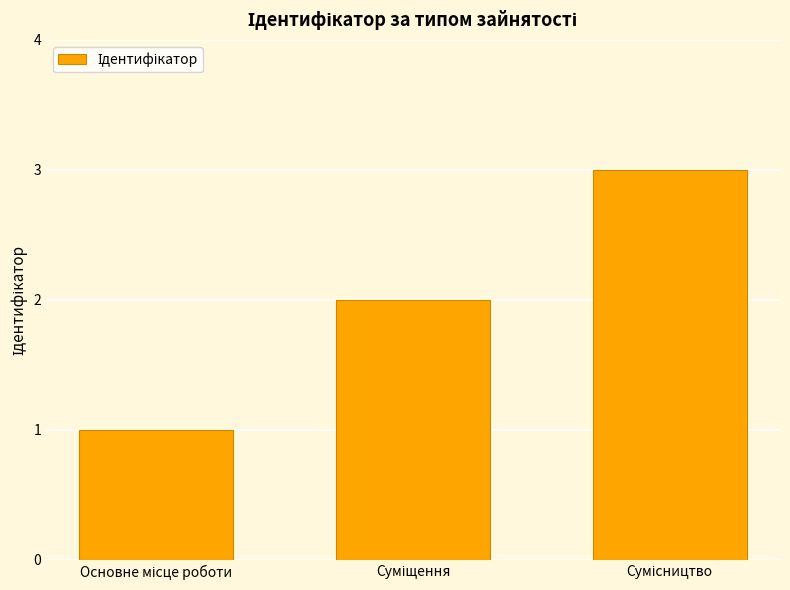

What is the maximum value shown in the chart?

3